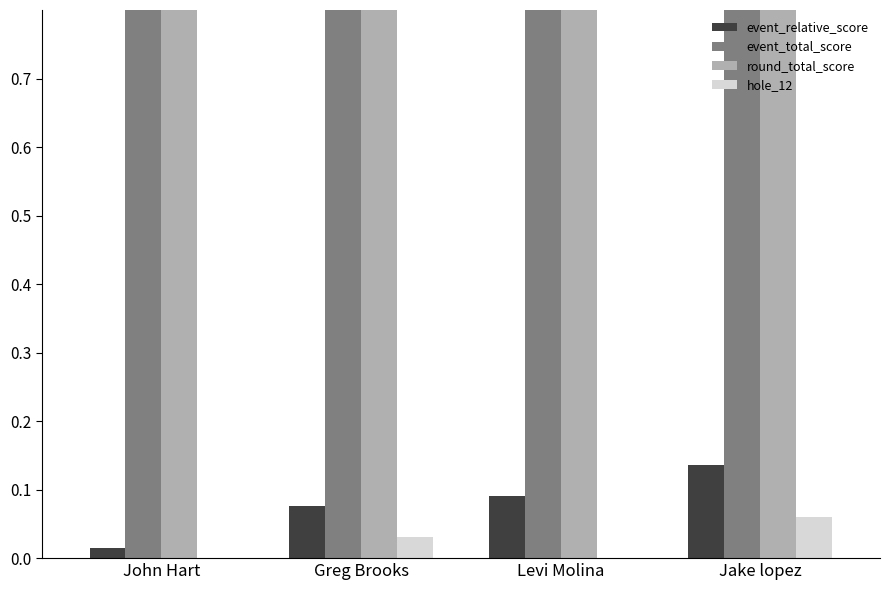

What is the sum of all hole_12 values?

0.1